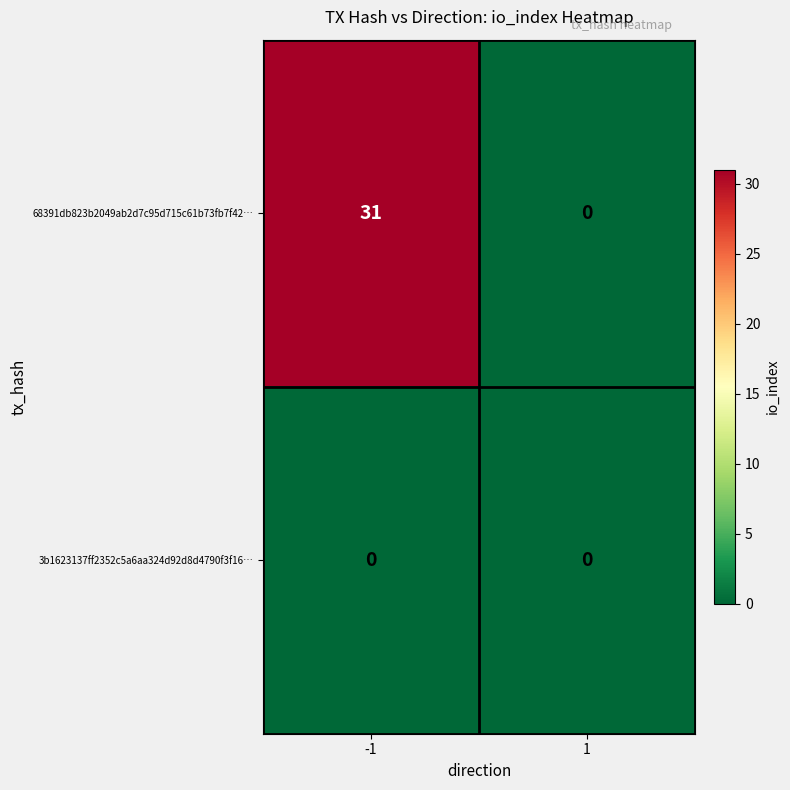

Rank the series by their average value, from highest to lowest.

68391db823b2049ab2d7c95d715c61b73fb7f42…, 3b1623137ff2352c5a6aa324d92d8d4790f3f16…